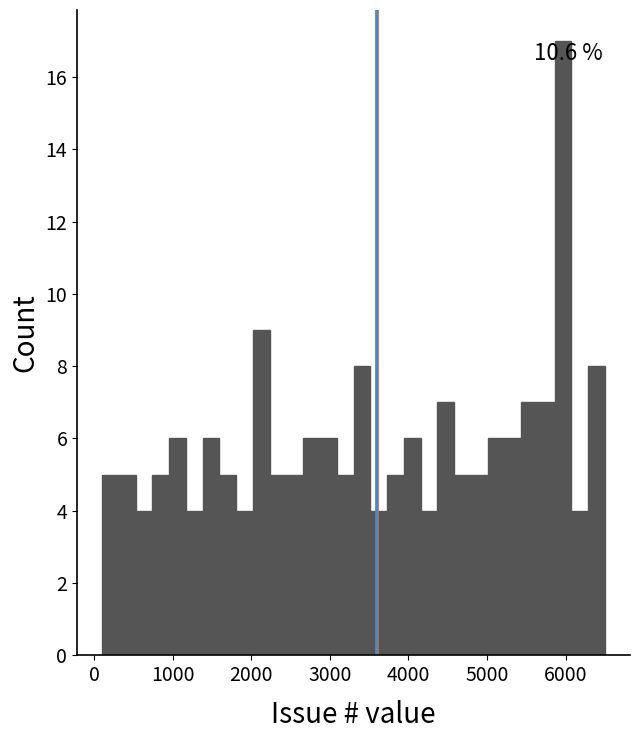

Around what value on the x-axis is the tallest bar? Give the approximate position of its centre, as read against the axis.

6000